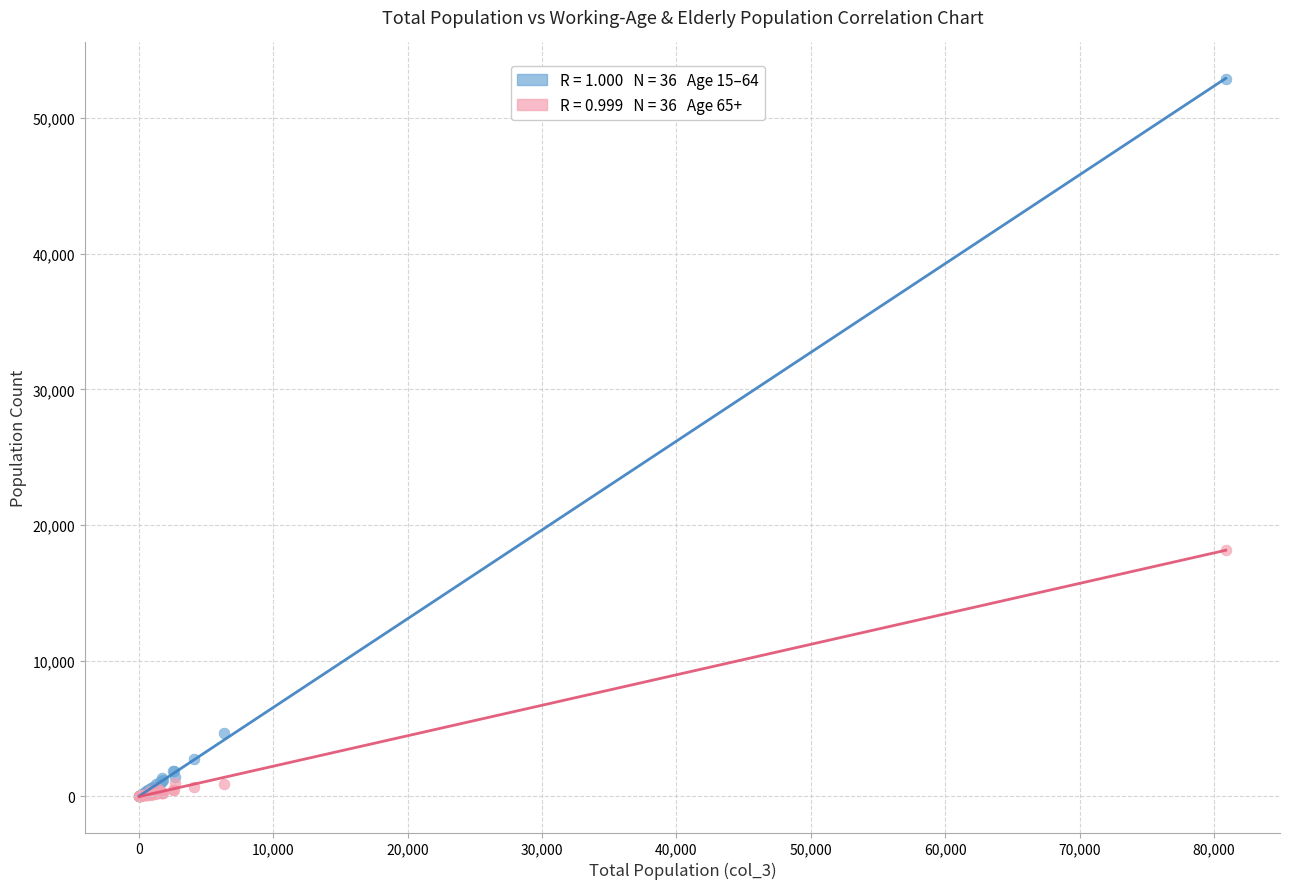

Across all series, what Y value is closest to 26448?

18184